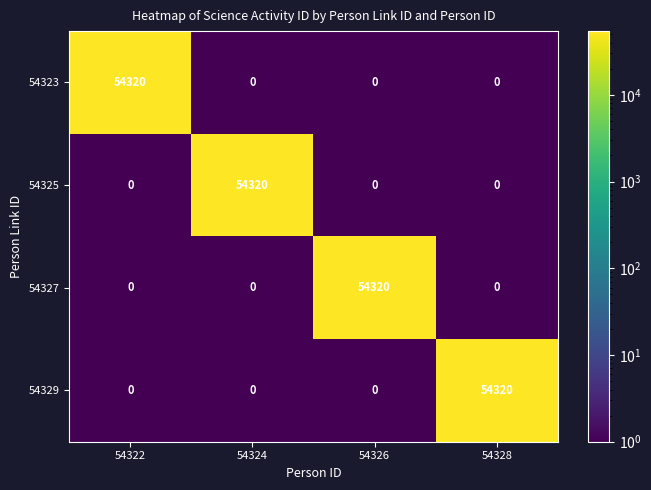

True or false: 54327 has a value of 34525 at 54322.

False